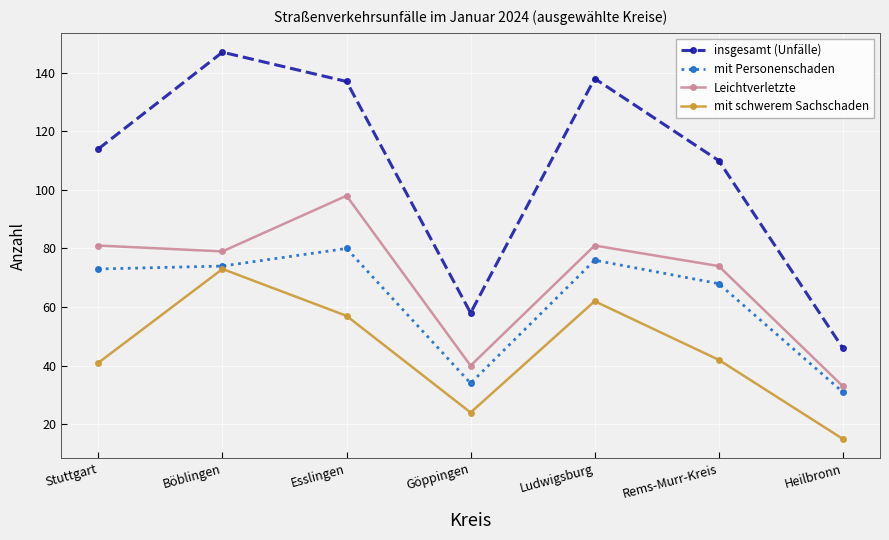

At how many categories does at least one series exceed 113?

4